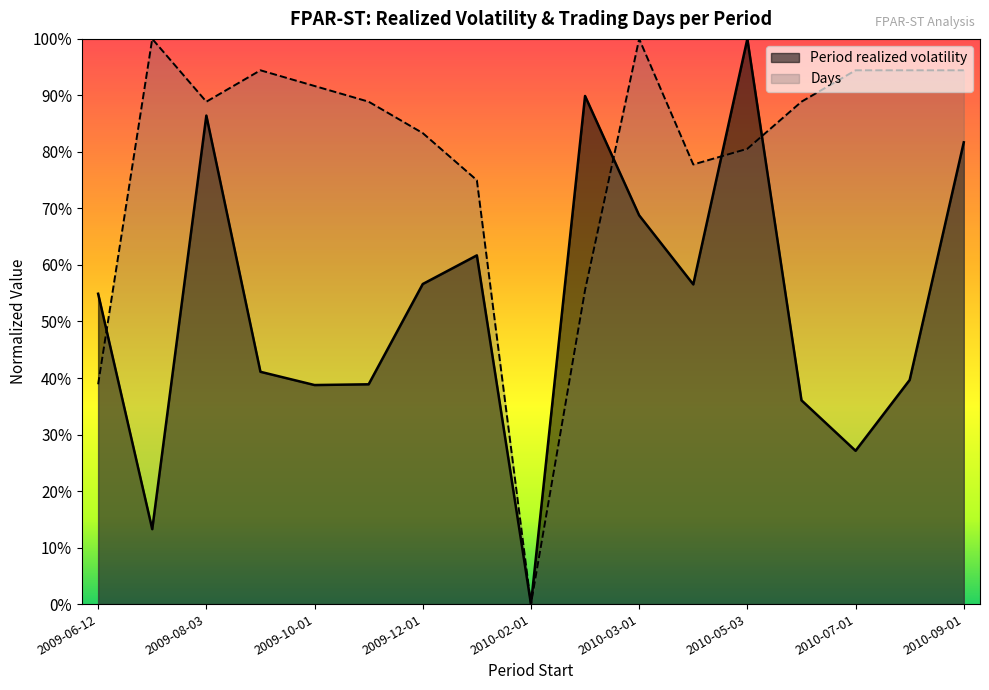

How many interior local peaks does the Days series have?

3